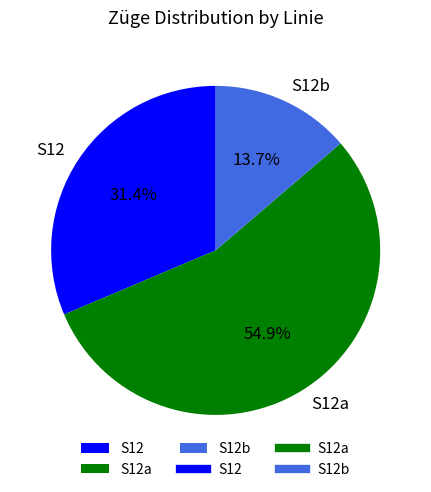

To the nearest percent, what is the average slice percentage?

33%